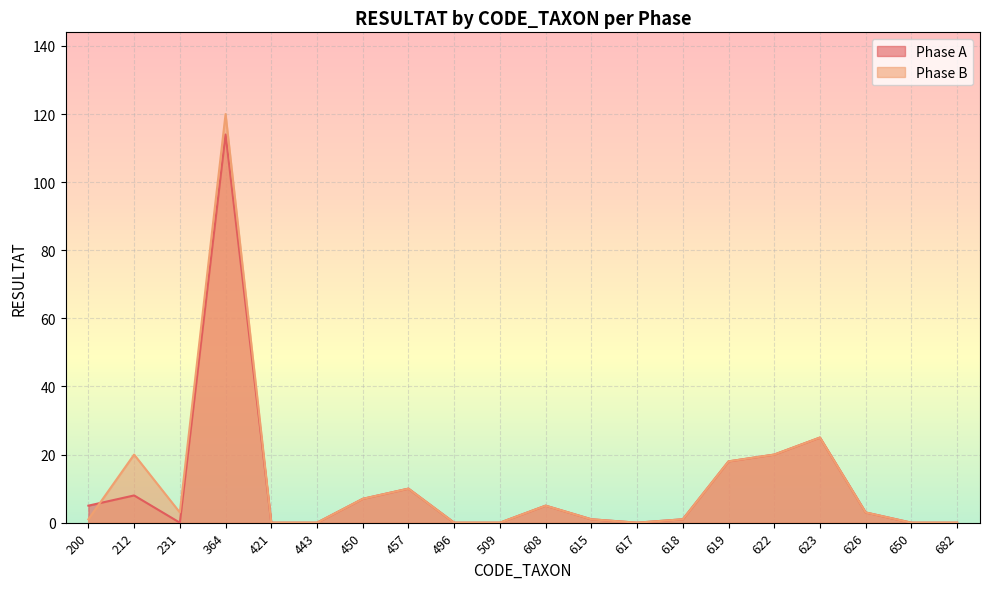

Between which two adjacent categories do Phase B and Phase A first intersect?

200 and 212